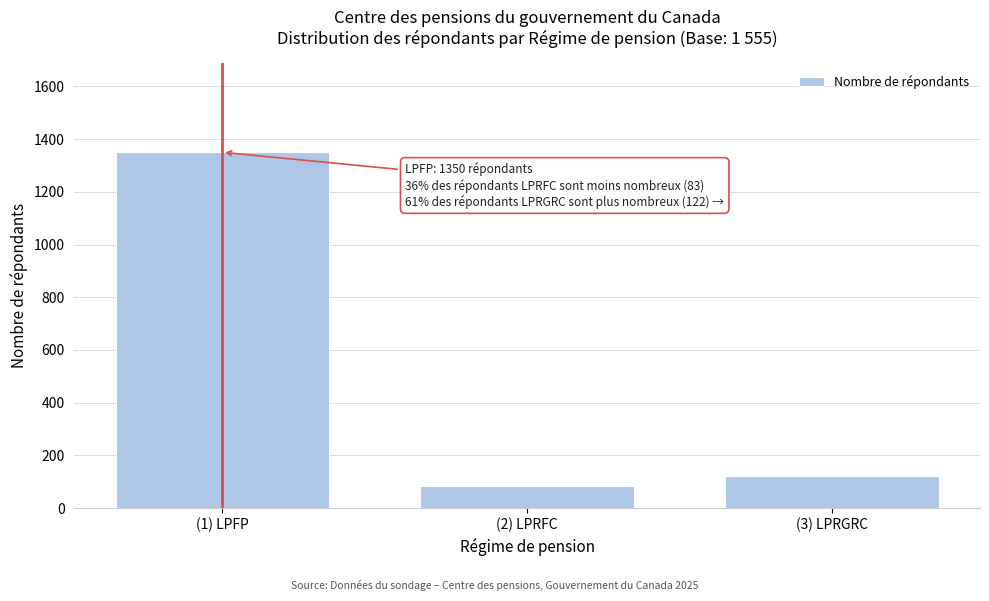

Reading left to right, extract all data points from this chart.

1350	83	122